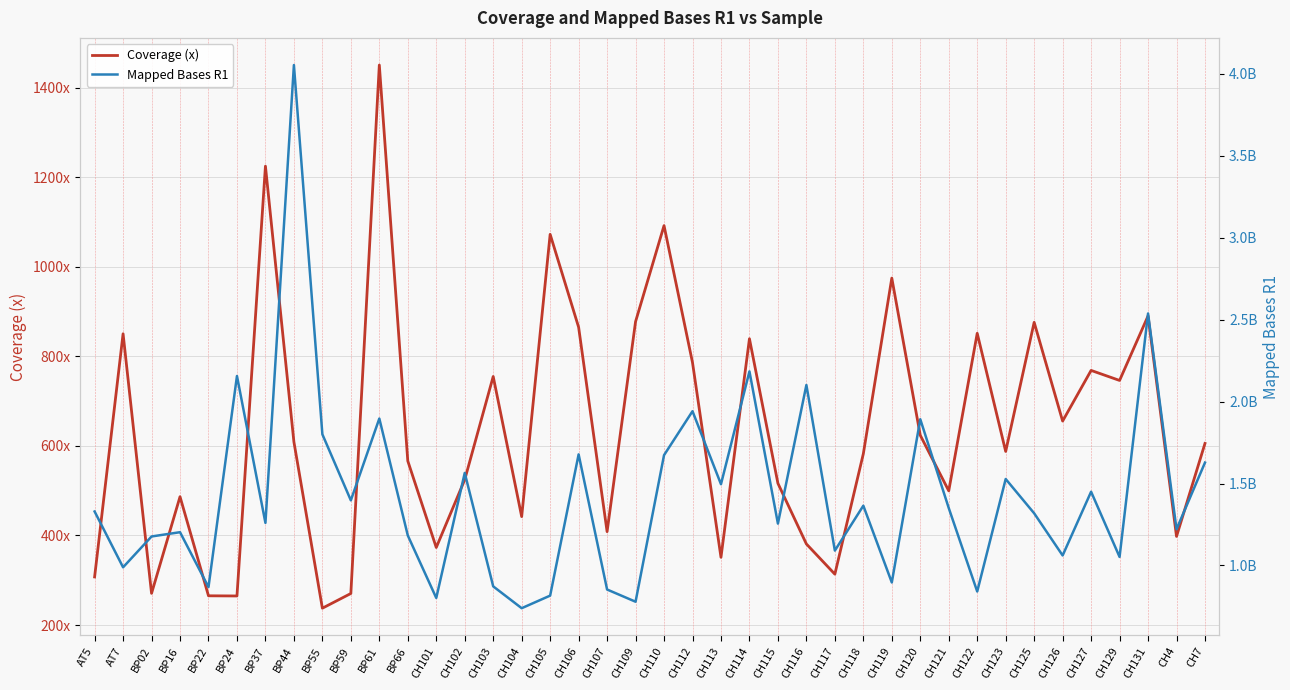

List the series in order of their peak value, highest first.

Mapped Bases R1, Coverage (x)